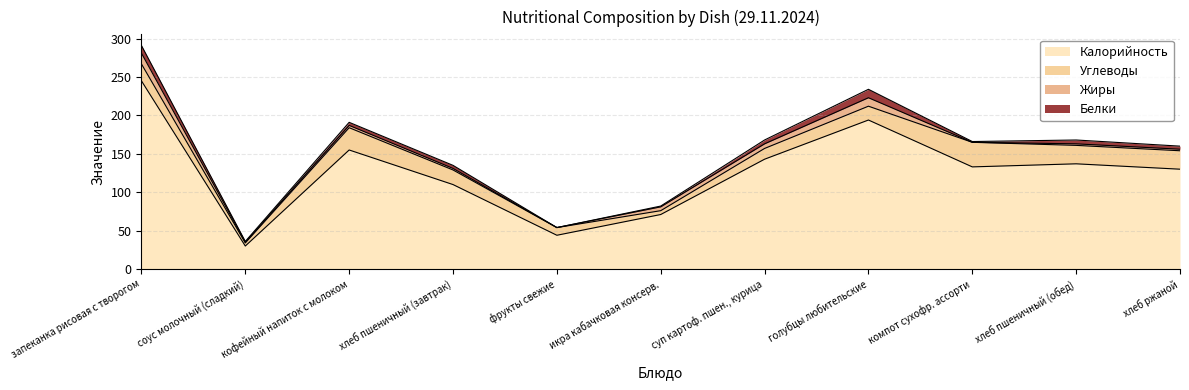

Read the Углеводы value at компот сухофр. ассорти.

32